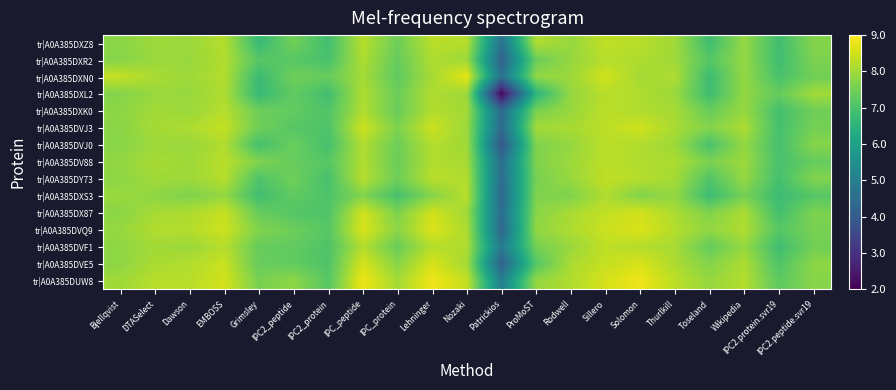

How many distinct data groups are displayed?

15